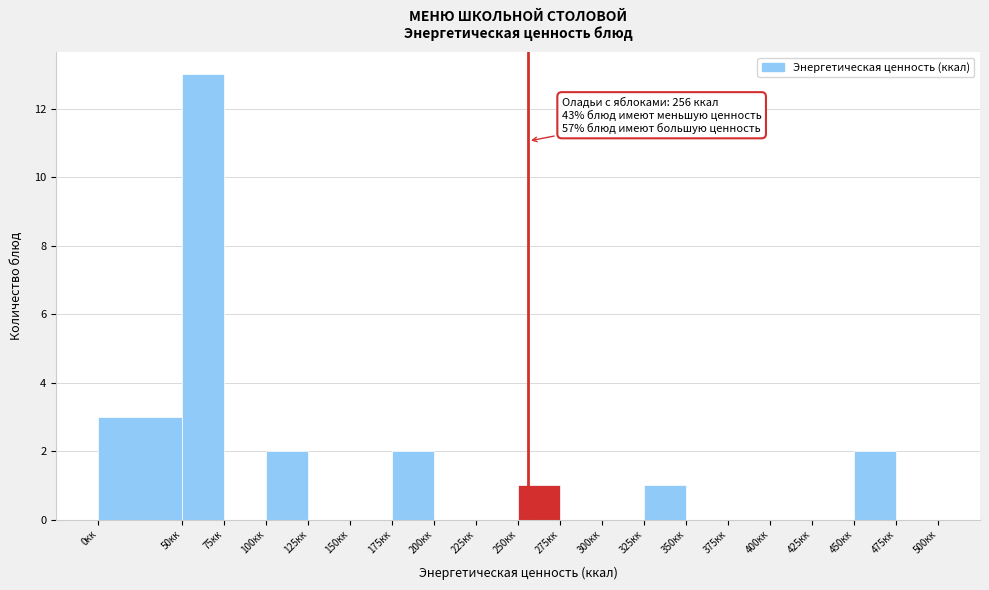

Over which range of the x-axis is the bar tallest?

50 to 75